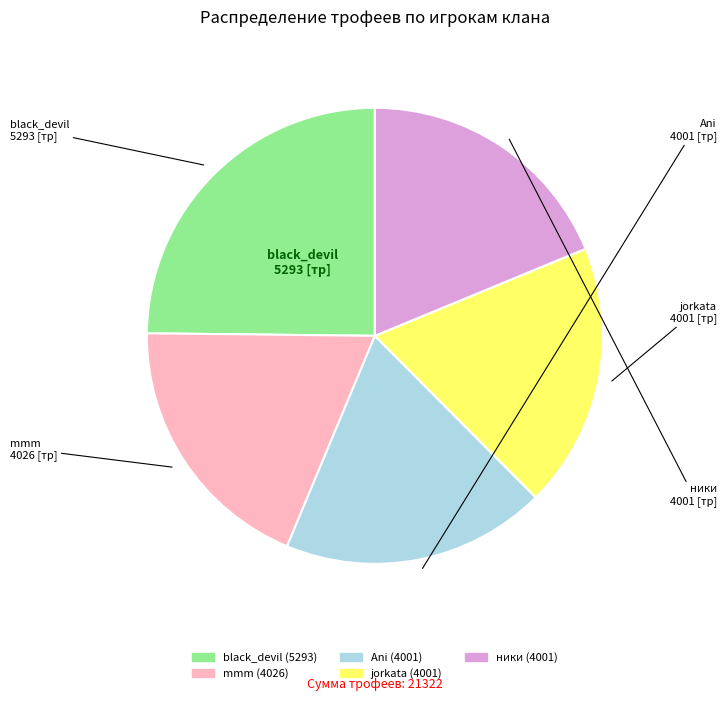

Combined, do Ani and jorkata account for over 50%?

No